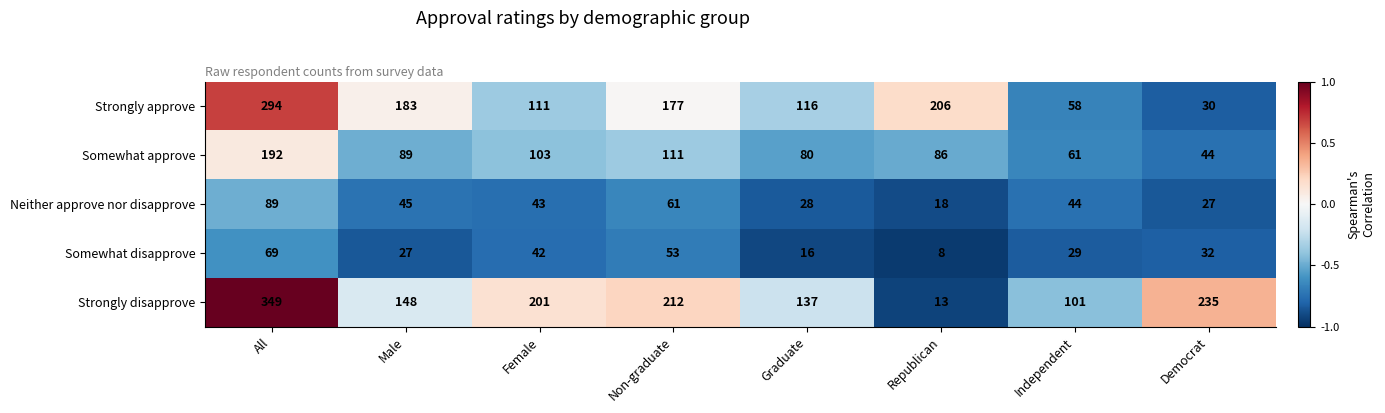

What is the total value across all series at Non-graduate?

614